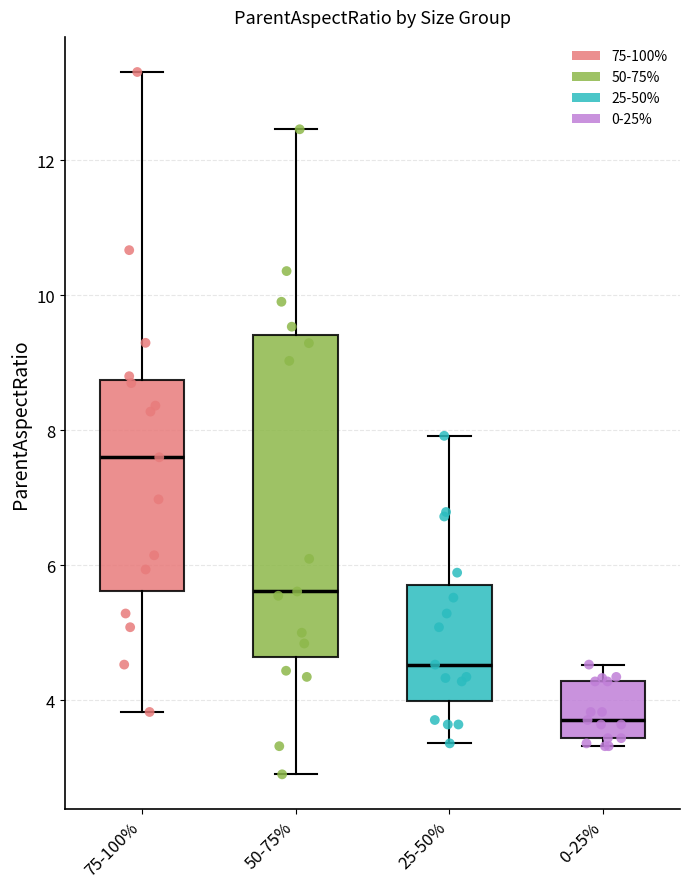

Comparing the boxes themselves (not the whiskers), which one is the tallest?

50-75%